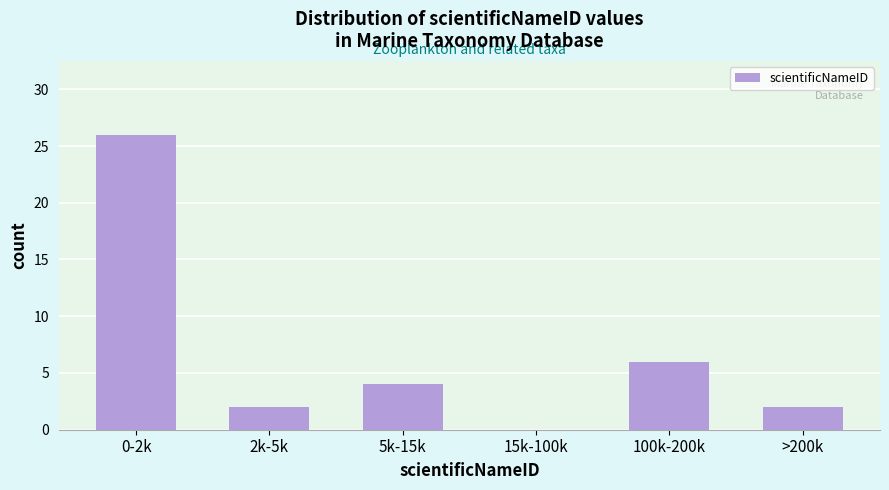

Reading left to right, list all the values displayed in this chart.

0-2k=26	2k-5k=2	5k-15k=4	15k-100k=0	100k-200k=6	>200k=2